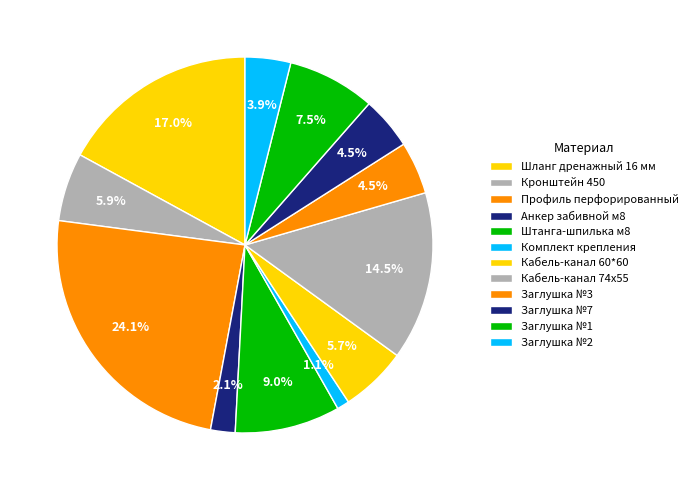

How much of the chart is everything except Шланг дренажный 16 мм?

83.0%